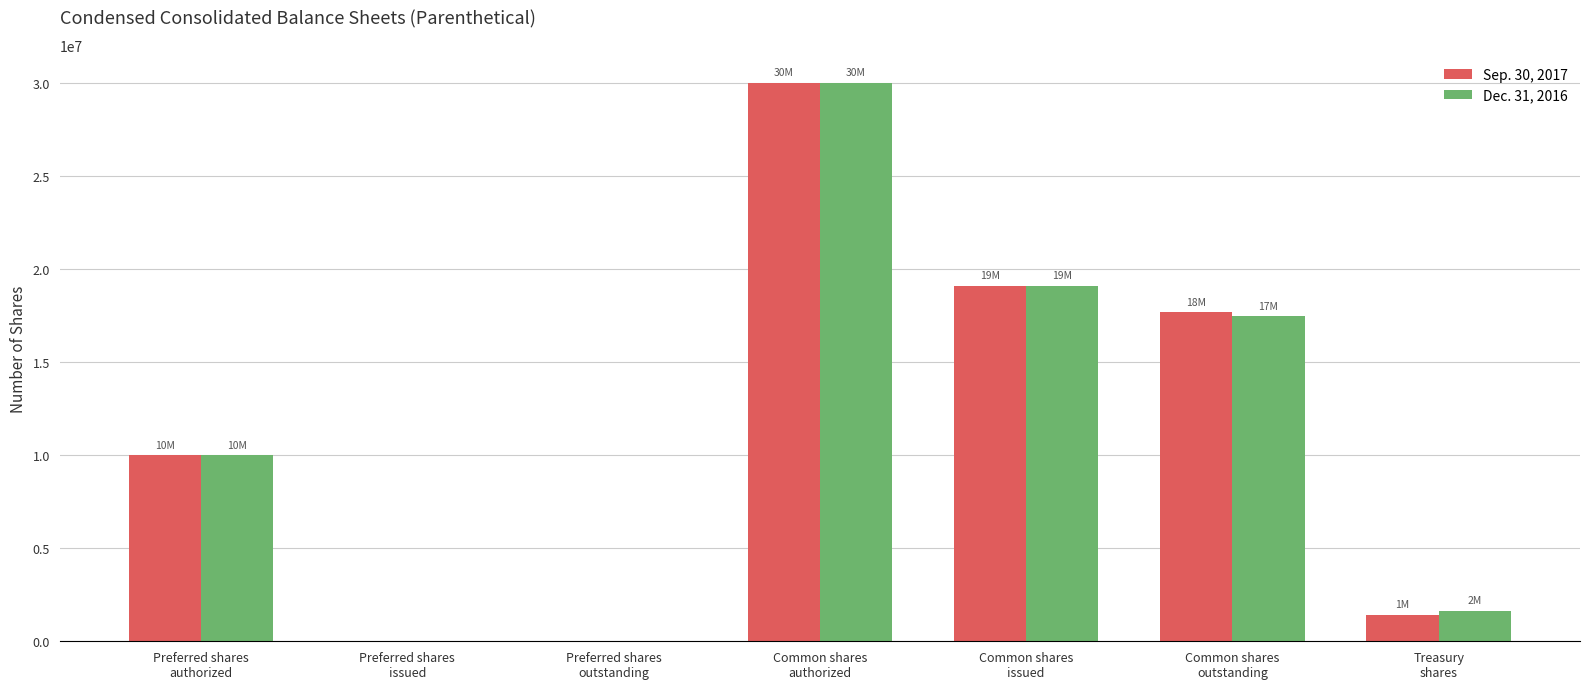

True or false: Dec. 31, 2016 has a value of 24890667 at Common shares
outstanding.

False